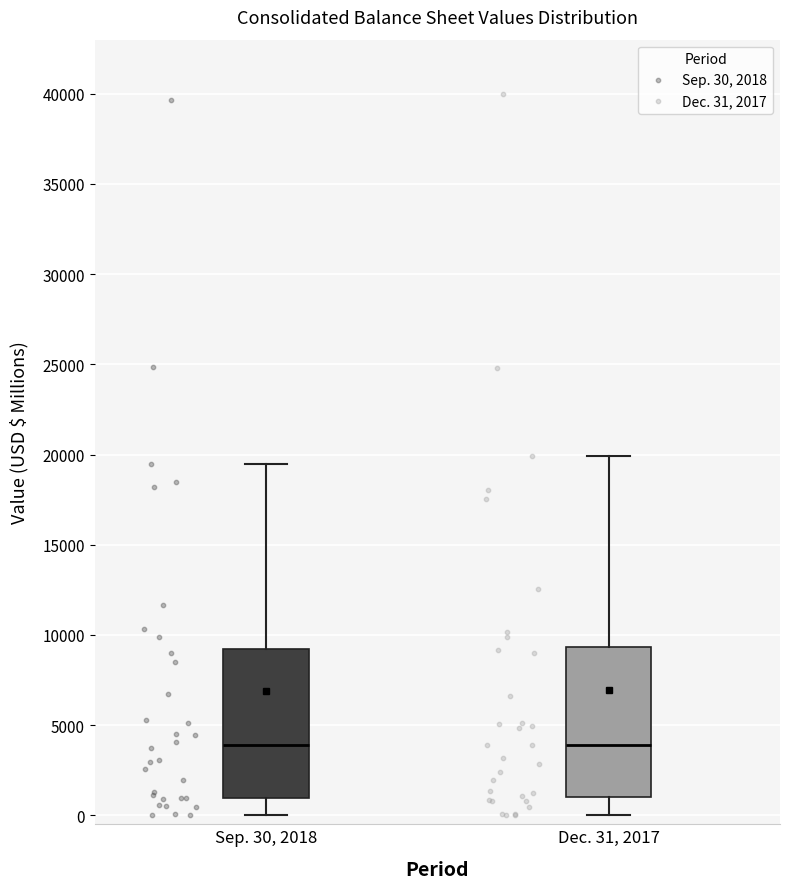

Reading left to right, transcribe this box plot: for each box, give where its median line is, the range the box spans, and where its two whiskers end, as read against the y-axis. The values are not printed on the chart, so give them approximately, as read against the axis.

Sep. 30, 2018: median 4000, box 1000 to 9000, whiskers 0 to 19500
Dec. 31, 2017: median 4000, box 1000 to 9500, whiskers 0 to 20000